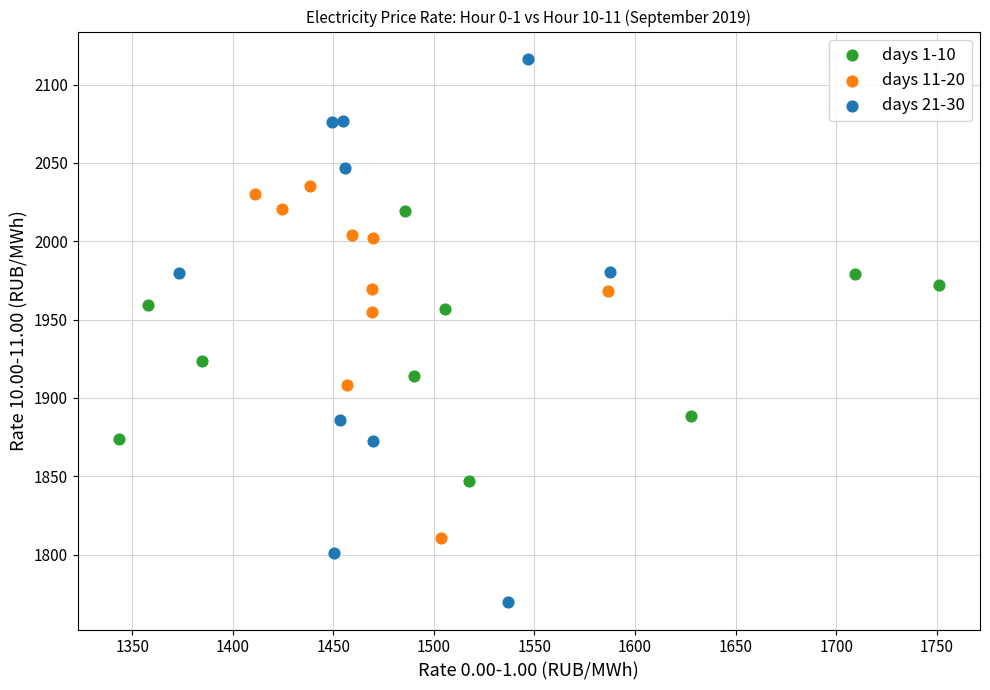

Which series contains the highest Y value?

days 21-30